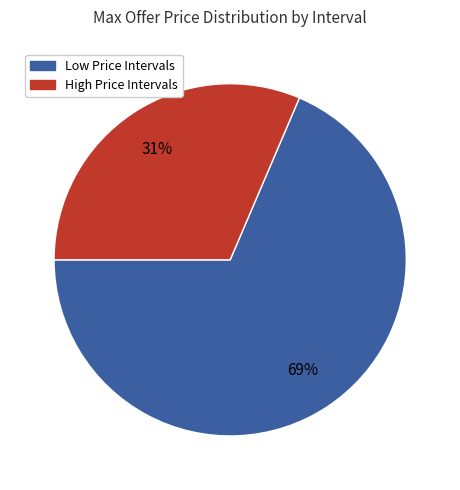

Is there a majority slice in this chart?

Yes